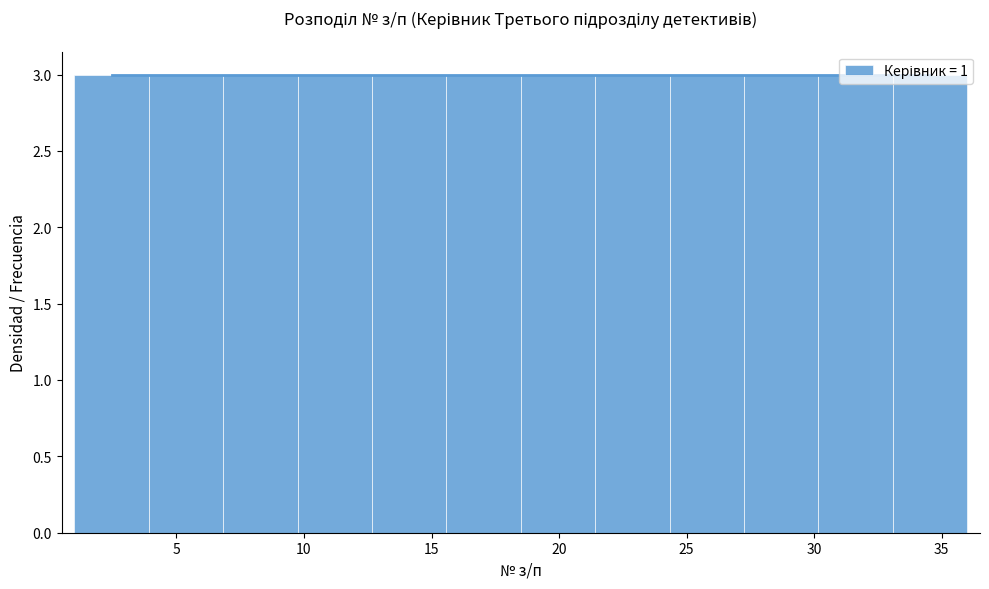

Reading left to right, list every bar in this chart as the range it spans on the x-axis followed by its height. Neither the bar edges nor the heights are printed on the chart, so give them approximately, as read against the axes.

1.0 to 4.0: 3
4.0 to 7.0: 3
7.0 to 10.0: 3
10.0 to 12.5: 3
12.5 to 15.5: 3
15.5 to 18.5: 3
18.5 to 21.5: 3
21.5 to 24.5: 3
24.5 to 27.5: 3
27.5 to 30.0: 3
30.0 to 33.0: 3
33.0 to 36.0: 3